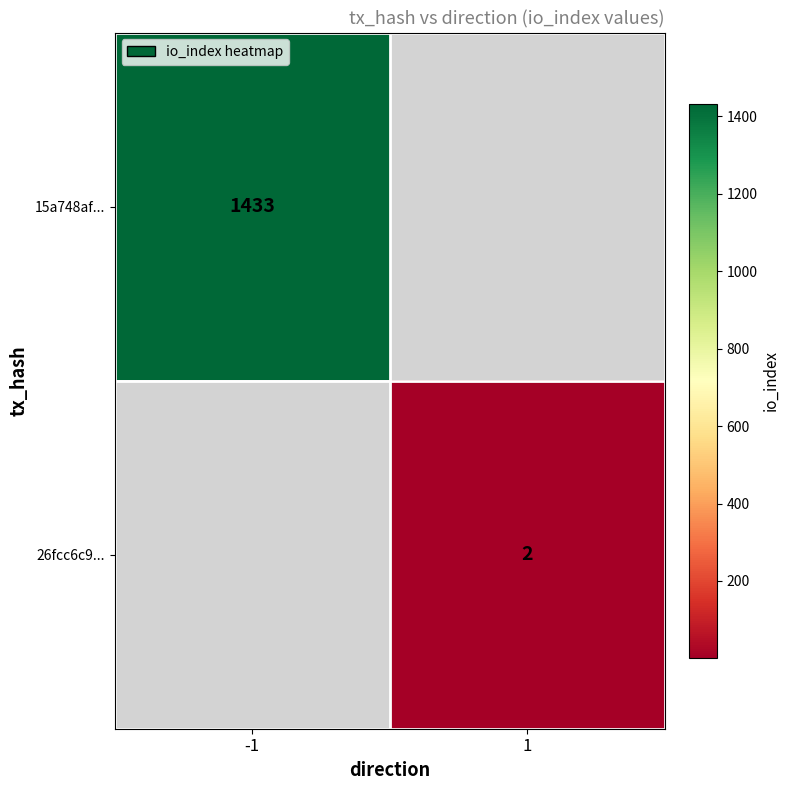

The value of 15a748af... at -1 is 943.7. True or false?

False